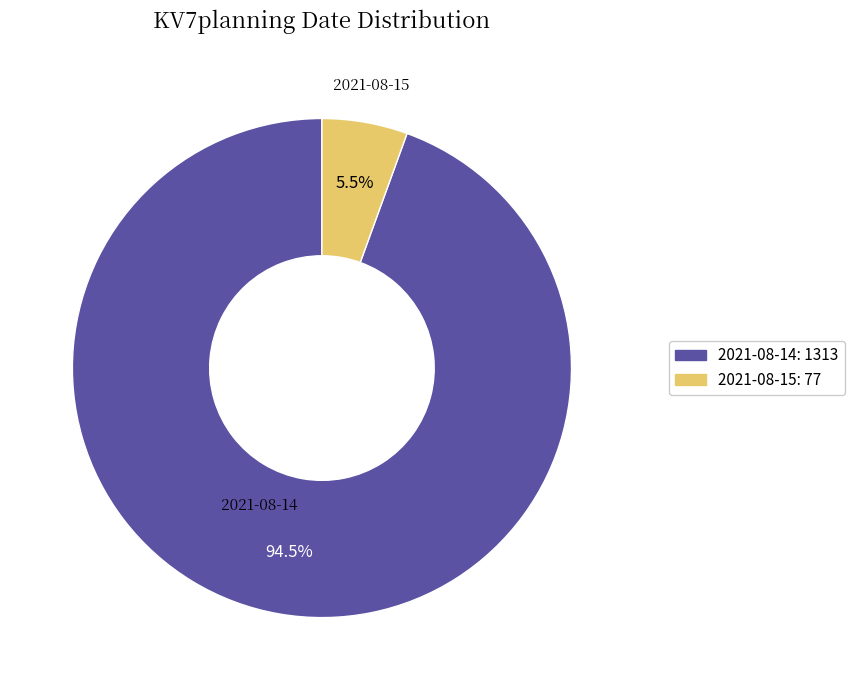

Is it true that 2021-08-14 is 99% of the pie?

False